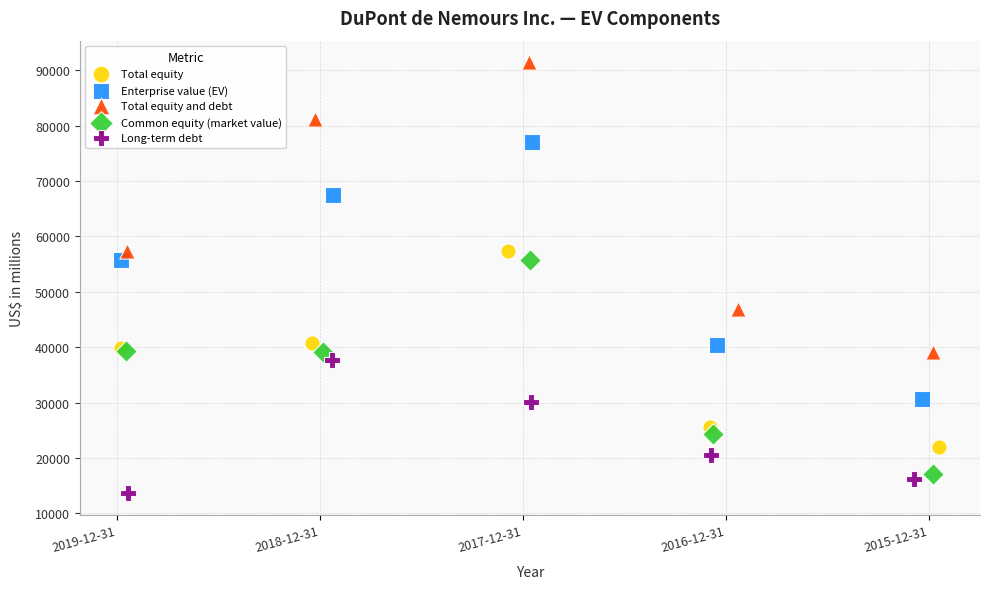

What are all the series names shown in the legend?

Total equity, Enterprise value (EV), Total equity and debt, Common equity (market value), Long-term debt